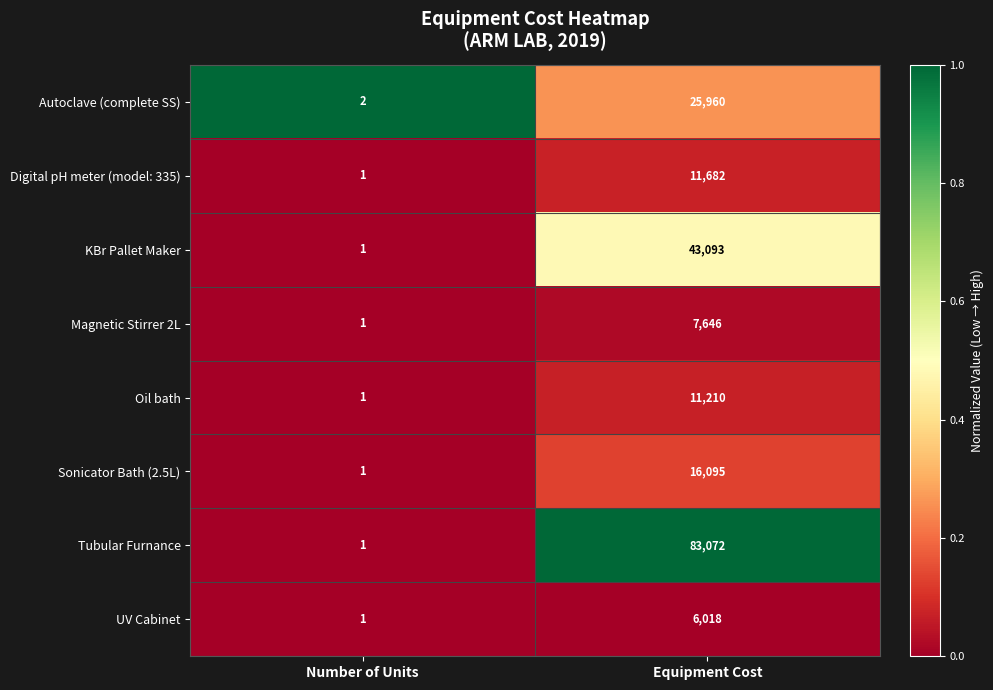

Where is Sonicator Bath (2.5L) nearest to the value 8048?

Number of Units